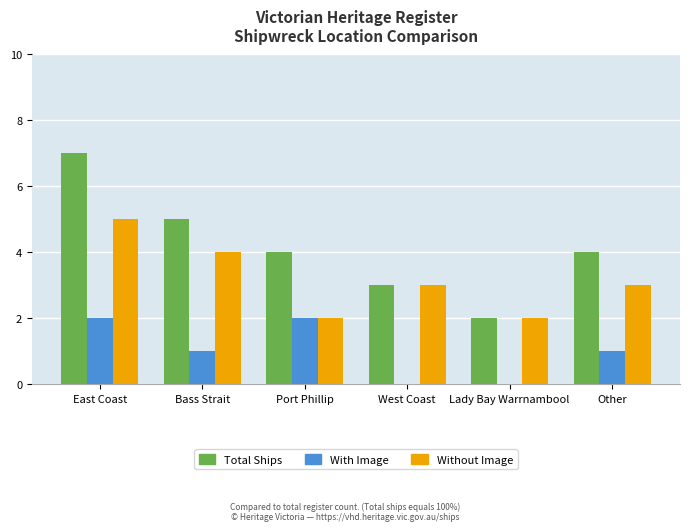

Reading right to left, extract all data points from this chart.

Total Ships: 4	2	3	4	5	7
With Image: 1	0	0	2	1	2
Without Image: 3	2	3	2	4	5